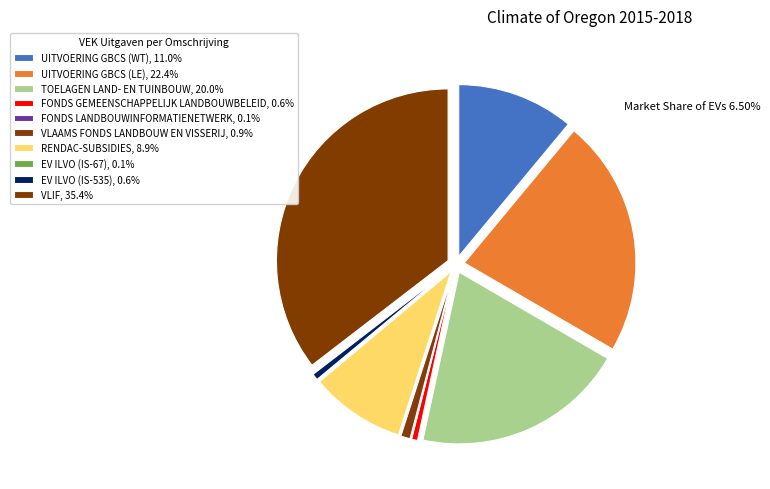

How many slices are in this pie chart?

10